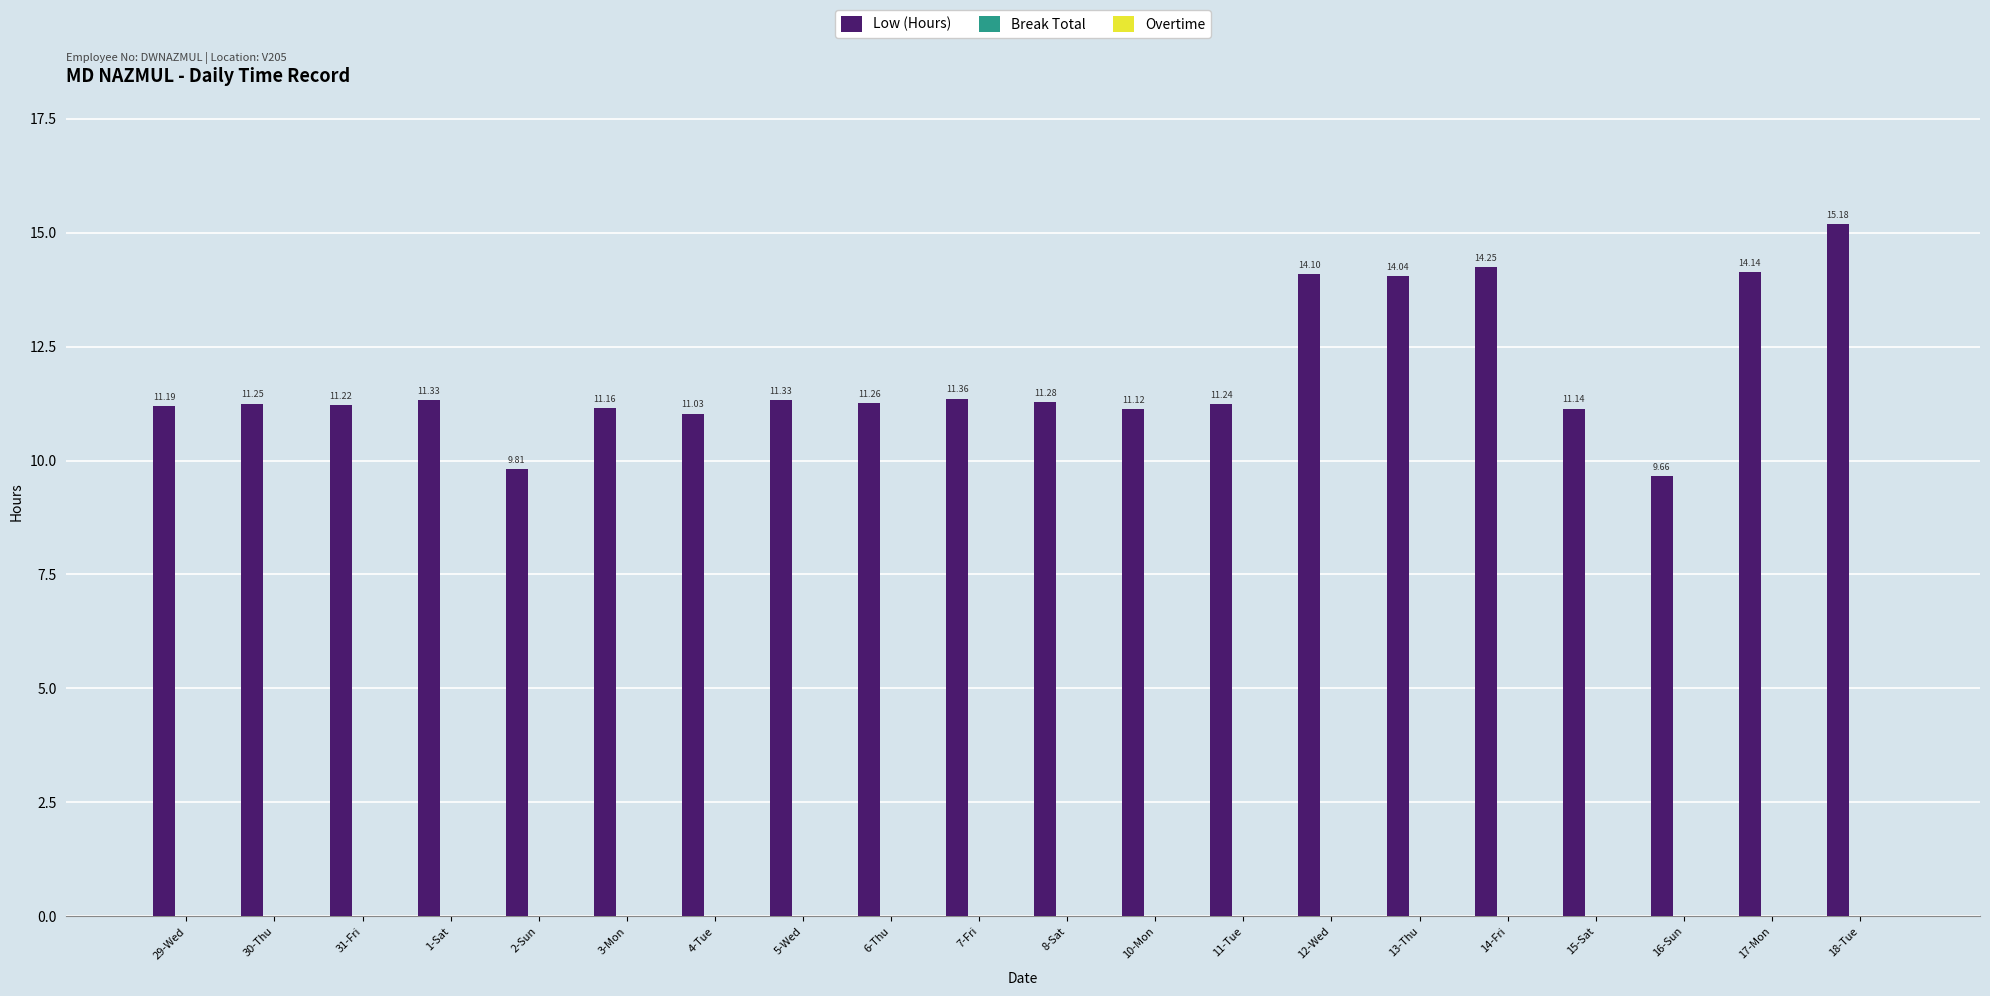

What is the label of the 11th bar from the left?

8-Sat